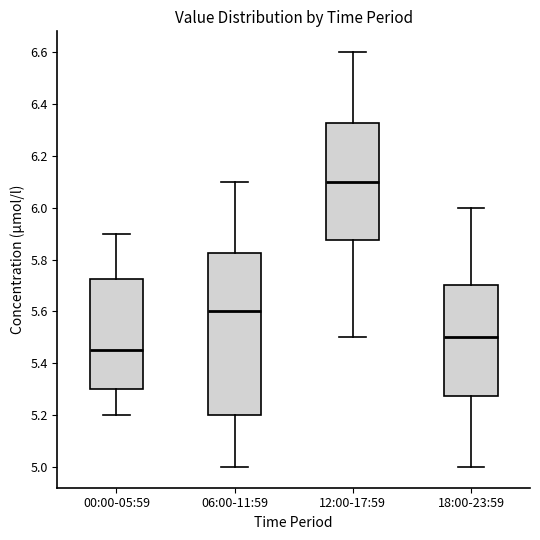

Reading left to right, transcribe this box plot: for each box, give where its median line is, the range the box spans, and where its two whiskers end, as read against the y-axis. The values are not printed on the chart, so give them approximately, as read against the axis.

00:00-05:59: median 5.46, box 5.30 to 5.72, whiskers 5.20 to 5.90
06:00-11:59: median 5.60, box 5.20 to 5.82, whiskers 5.00 to 6.10
12:00-17:59: median 6.10, box 5.88 to 6.32, whiskers 5.50 to 6.60
18:00-23:59: median 5.50, box 5.28 to 5.70, whiskers 5.00 to 6.00